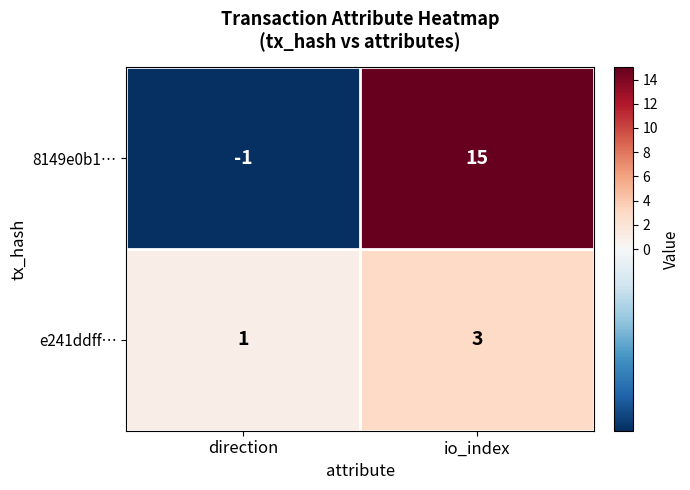

What is the sum of all e241ddff… values?

4